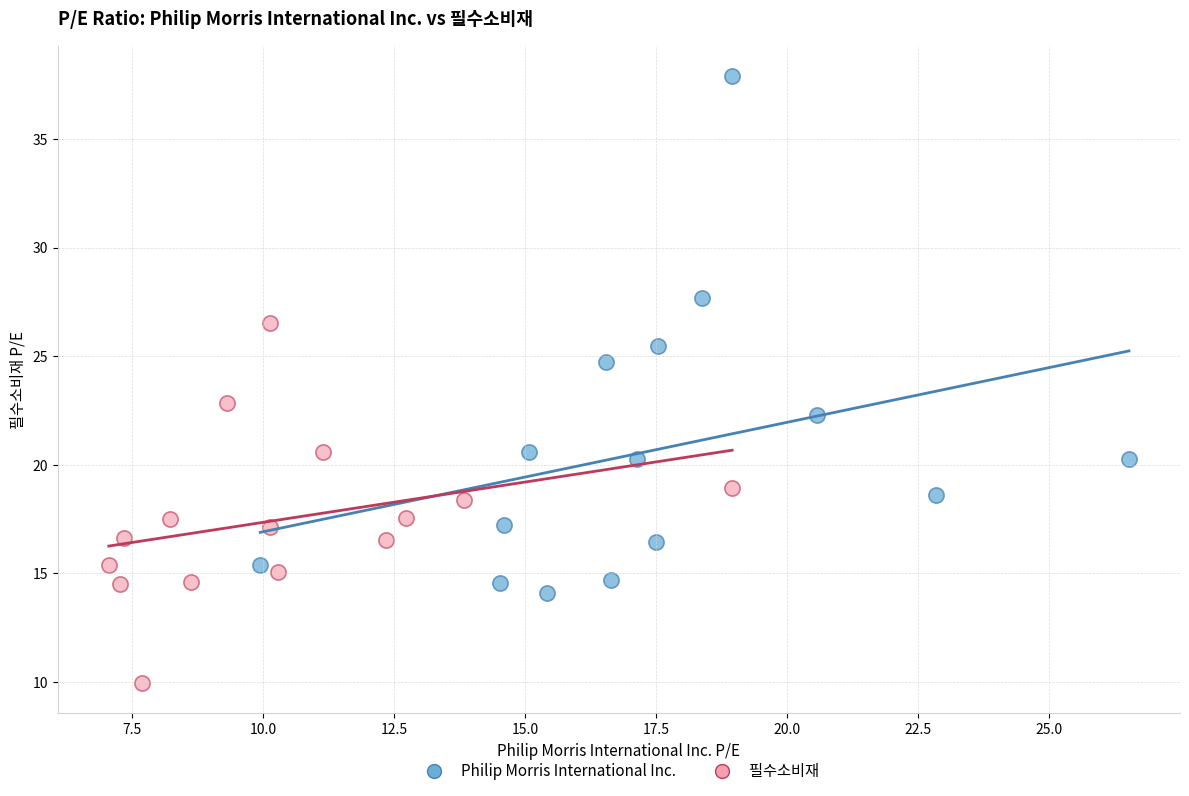

Which series contains the highest Y value?

Philip Morris International Inc.